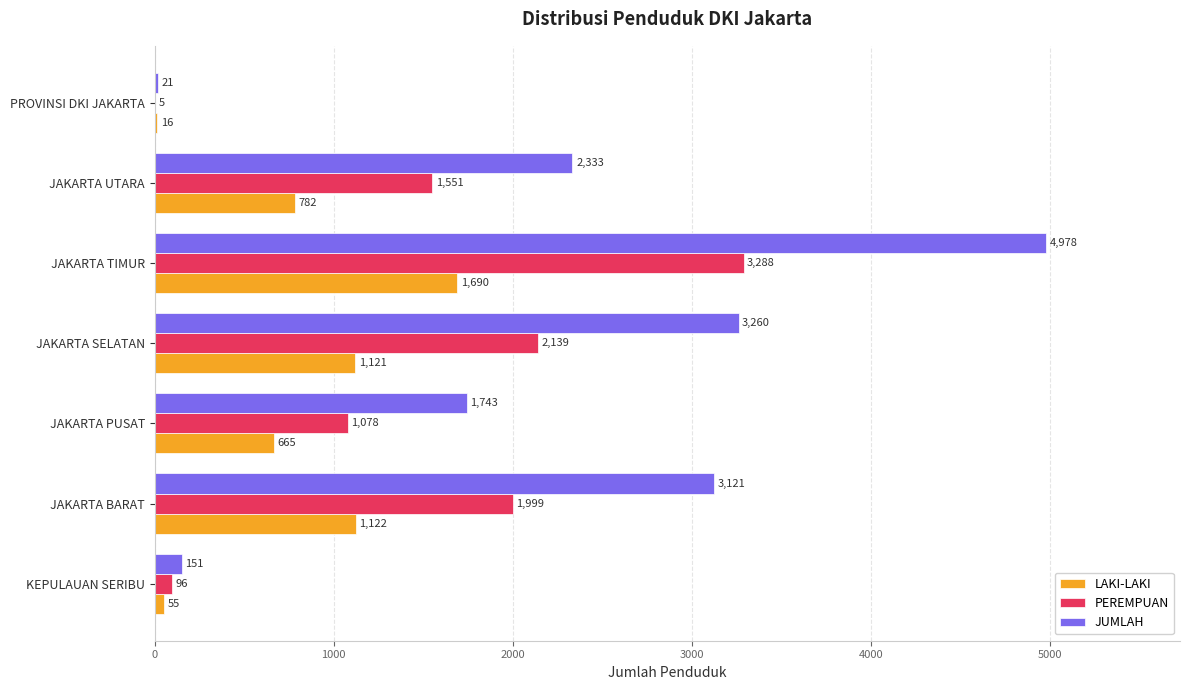

What is the total value across all series at JAKARTA SELATAN?

6520